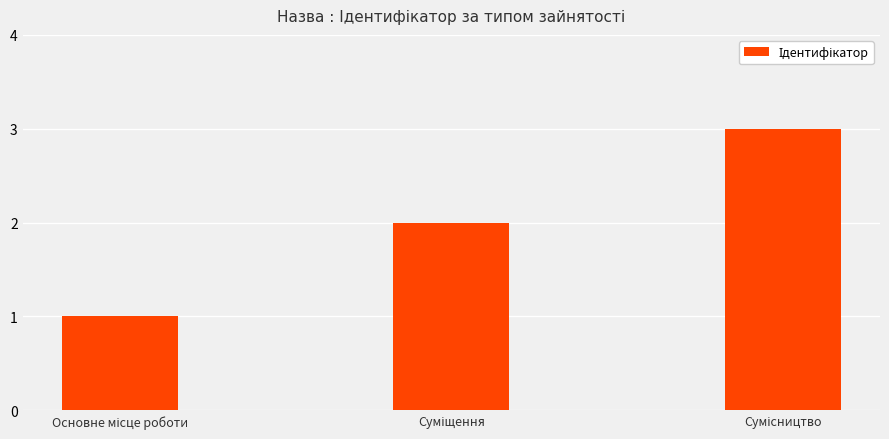

How many bars are there in total?

3